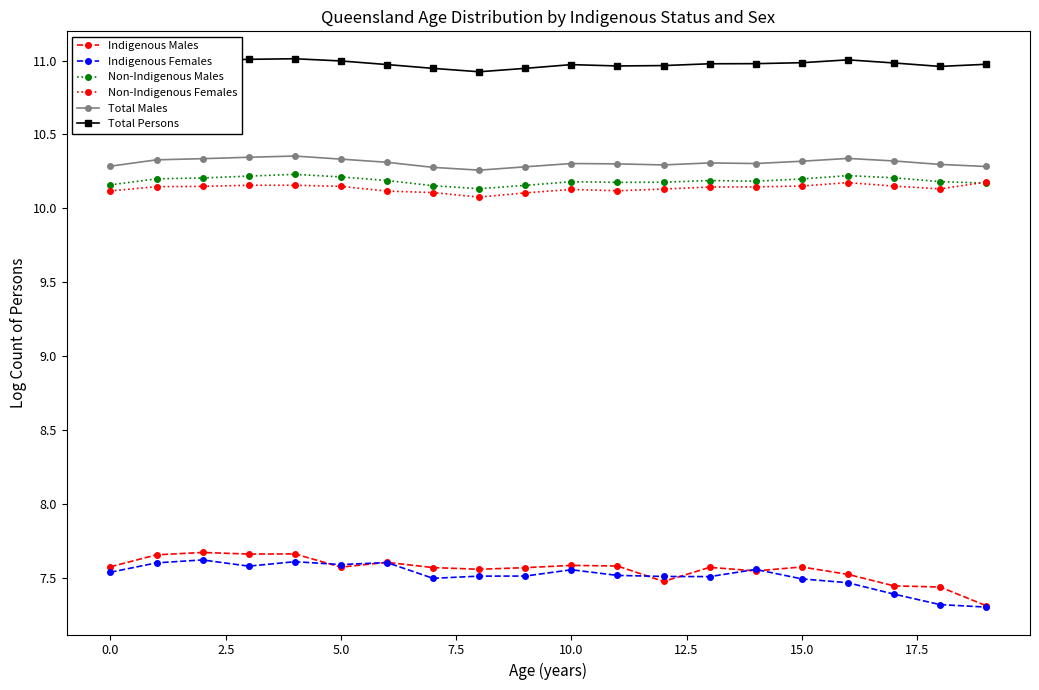

True or false: Indigenous Males and Total Males intersect in this chart.

False